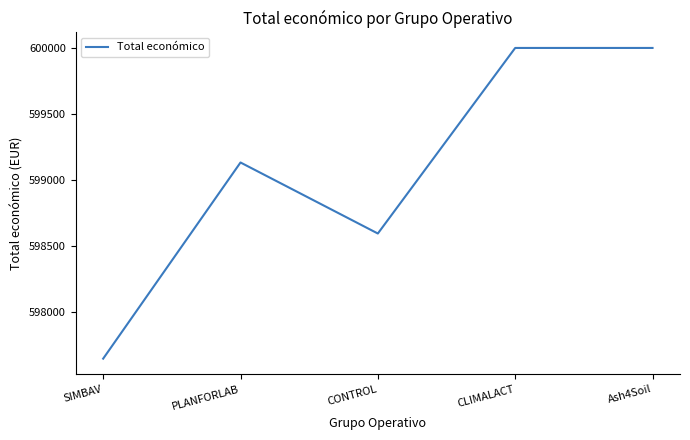

What is the maximum value shown in the chart?

600000